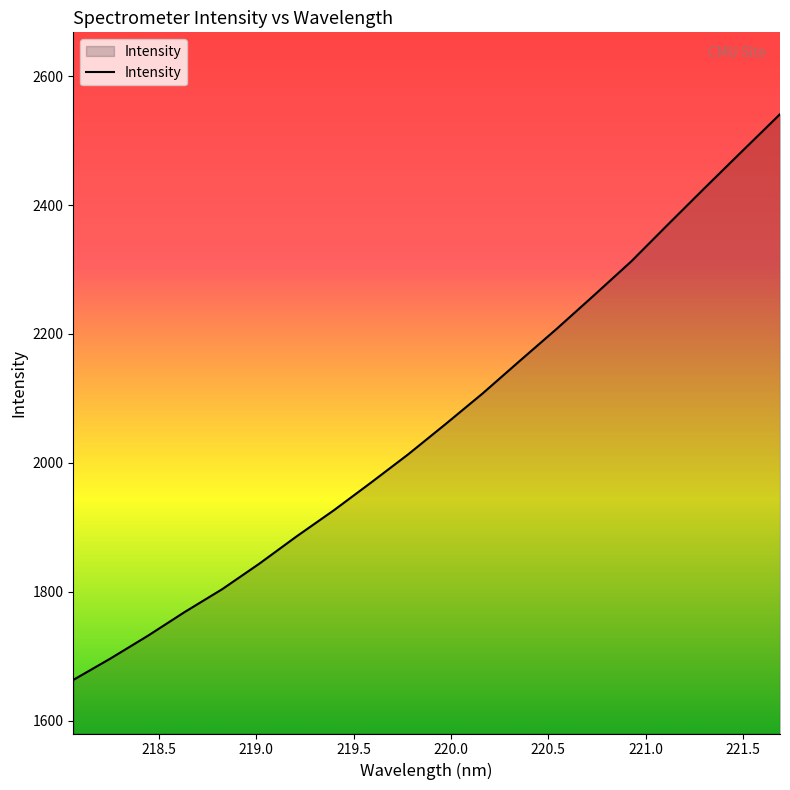

What is the smallest value displayed?

1663.1